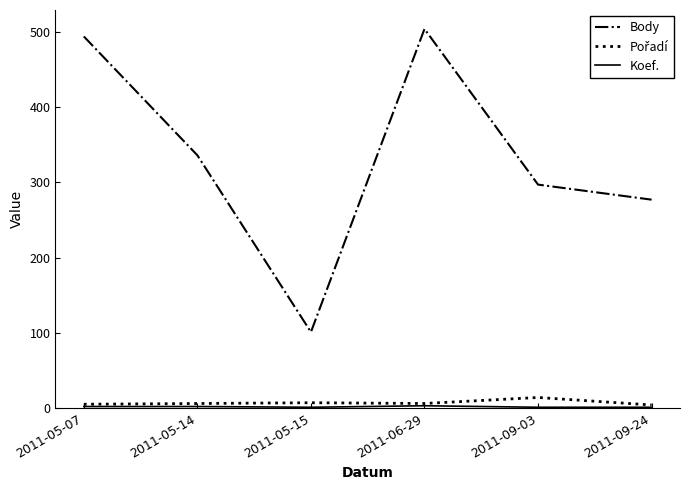

True or false: Body has a value of 152 at 2011-05-15.

False